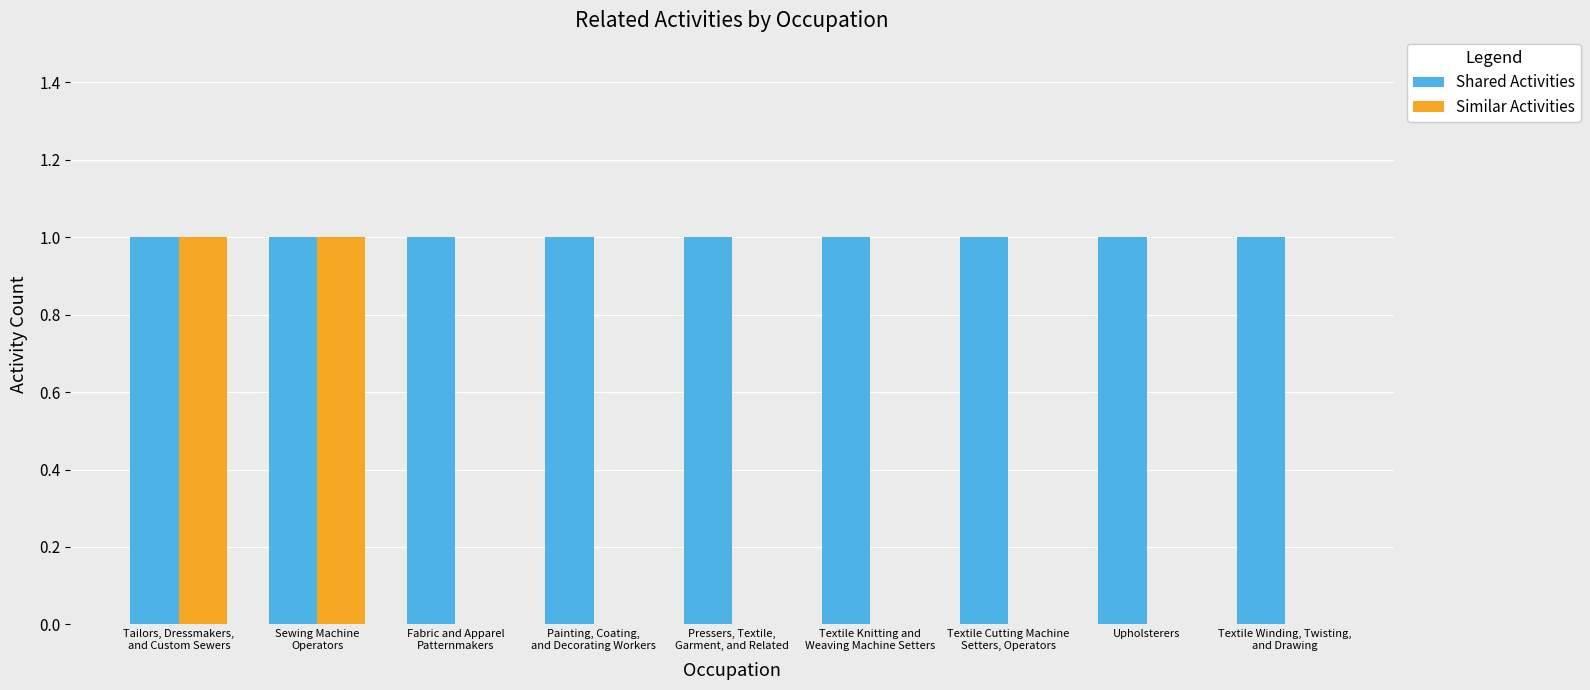

What are all the series names shown in the legend?

Shared Activities, Similar Activities